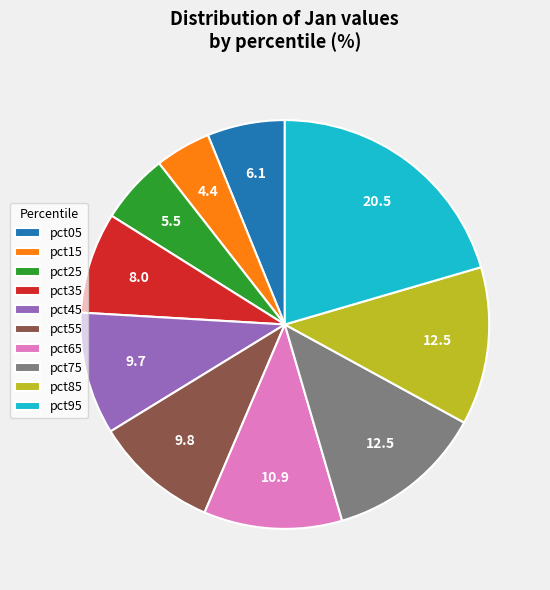

What is the smallest slice in the pie chart?

pct15